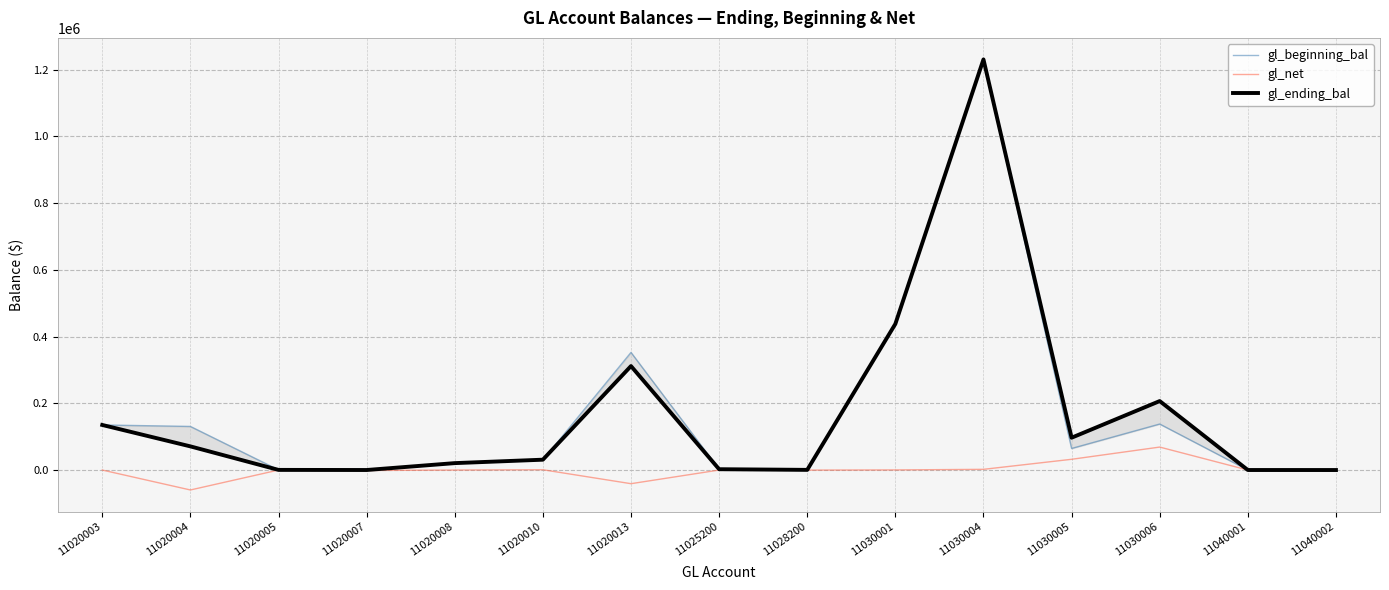

In gl_ending_bal, how many points are lower than both neighbors (excluding endpoints)?

3